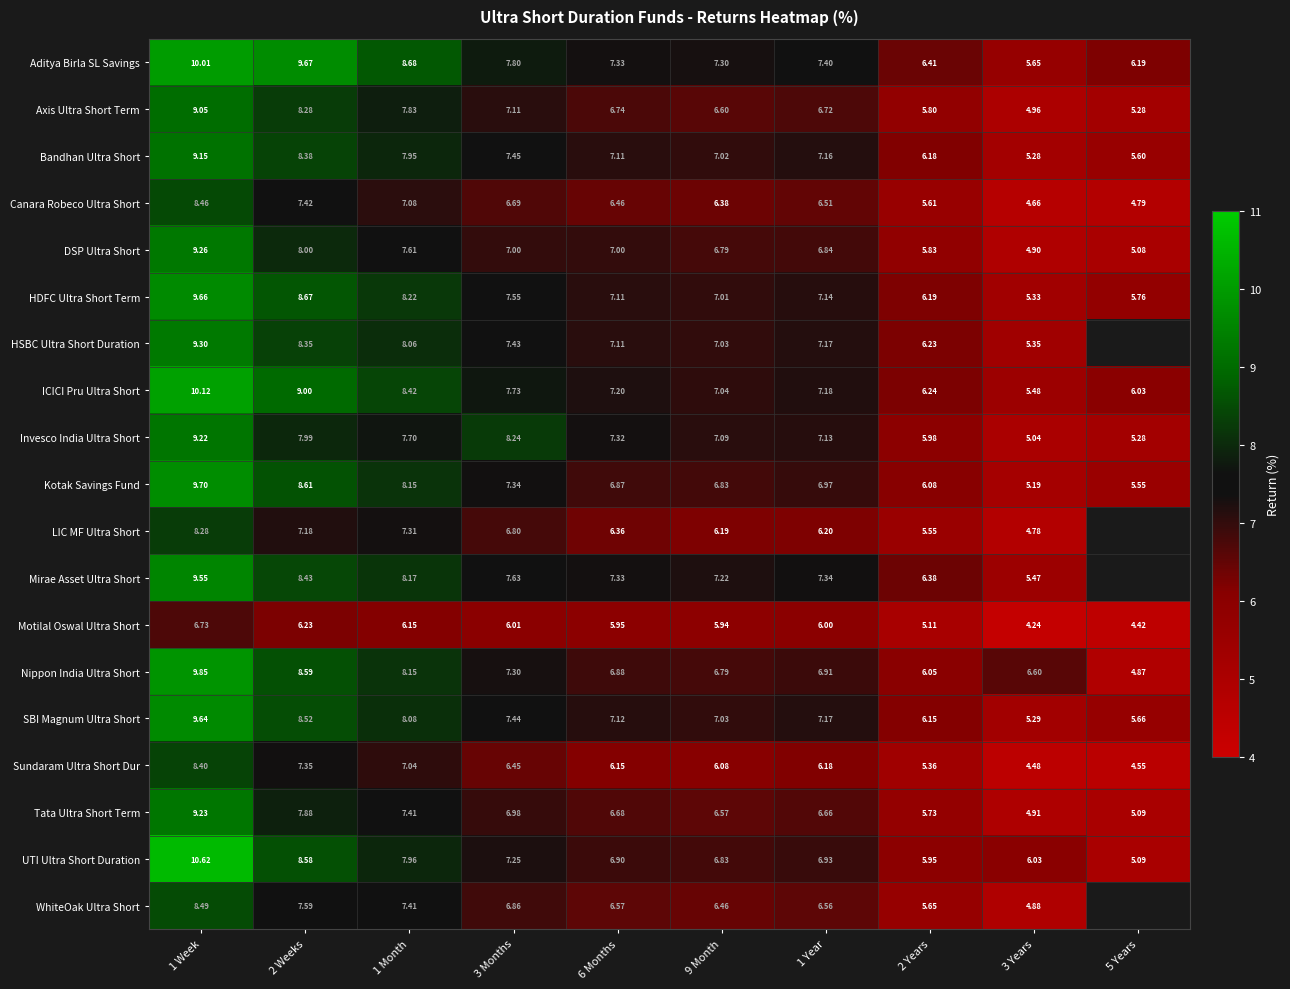

Rank the series at 1 Week from highest to lowest value.

UTI Ultra Short Duration, ICICI Pru Ultra Short, Aditya Birla SL Savings, Nippon India Ultra Short, Kotak Savings Fund, HDFC Ultra Short Term, SBI Magnum Ultra Short, Mirae Asset Ultra Short, HSBC Ultra Short Duration, DSP Ultra Short, Tata Ultra Short Term, Invesco India Ultra Short, Bandhan Ultra Short, Axis Ultra Short Term, WhiteOak Ultra Short, Canara Robeco Ultra Short, Sundaram Ultra Short Dur, LIC MF Ultra Short, Motilal Oswal Ultra Short